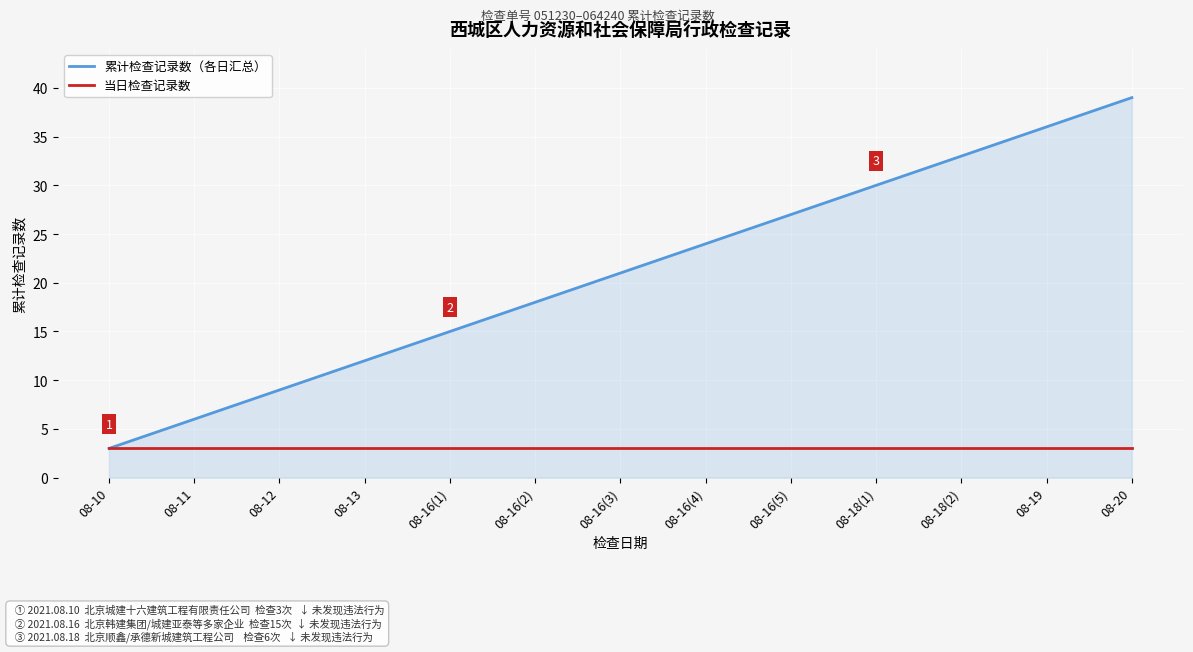

What is the minimum value for 累计检查记录数（各日汇总）?

3